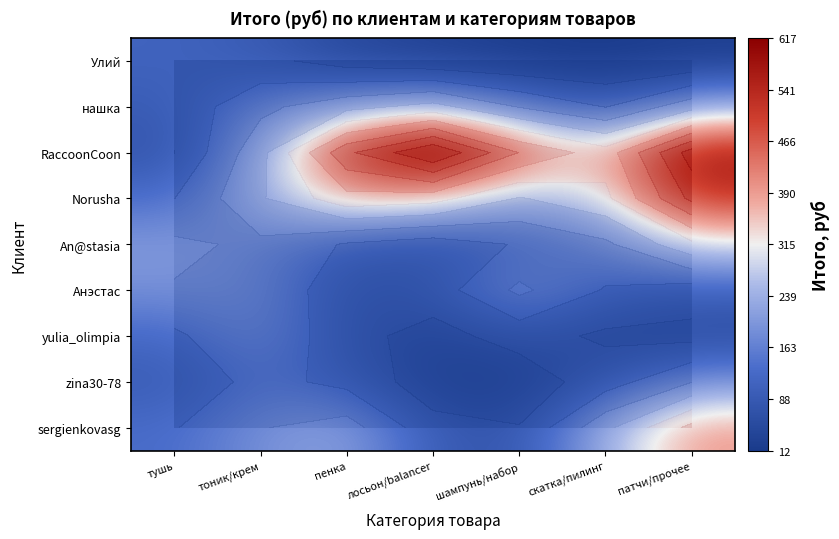

At пенка, list the series in order from largest to smallest.

RaccoonCoon, Norusha, нашка, sergienkovasg, An@stasia, zina30-78, yulia_olimpia, Анэстас, Улий